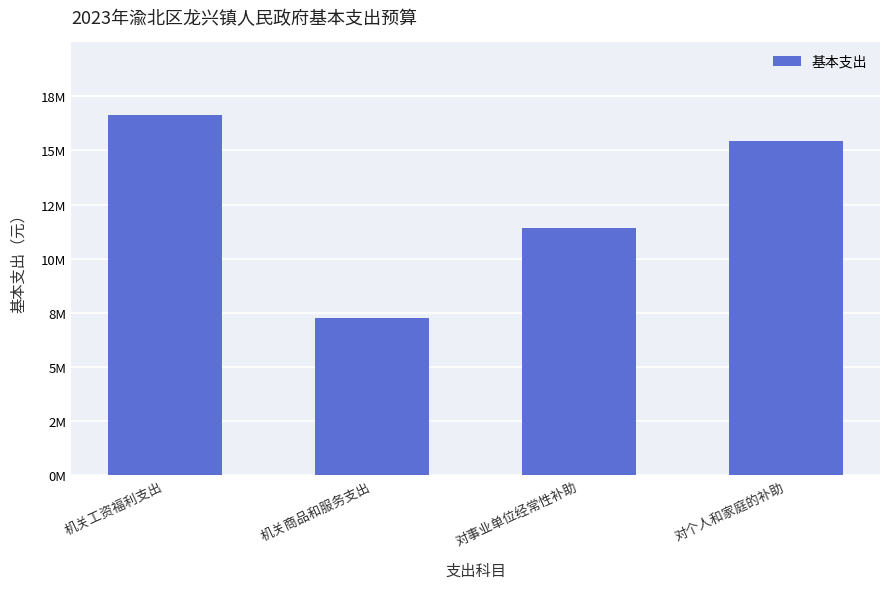

Reading right to left, extract all data points from this chart.

对个人和家庭的补助=15457300.0	对事业单位经常性补助=11410990.7	机关商品和服务支出=7275132.3	机关工资福利支出=16652969.0